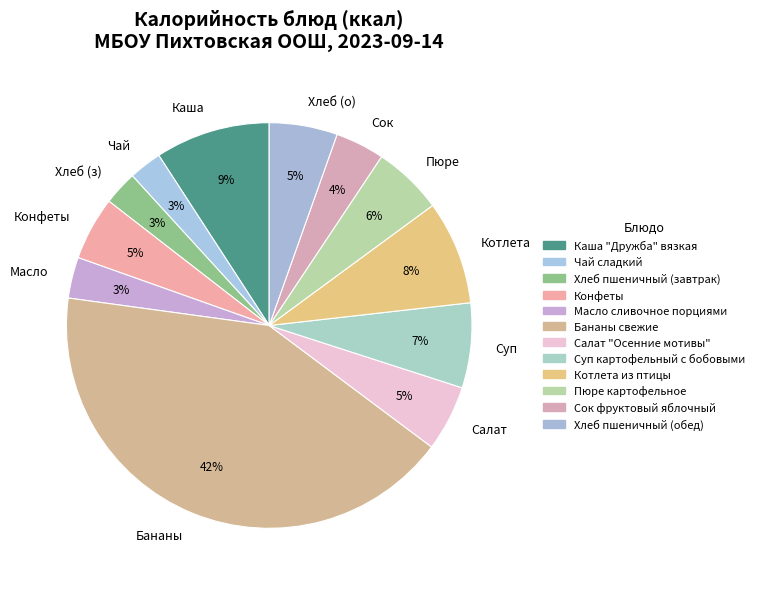

Is the sum of Бананы and Сок greater than half?

No